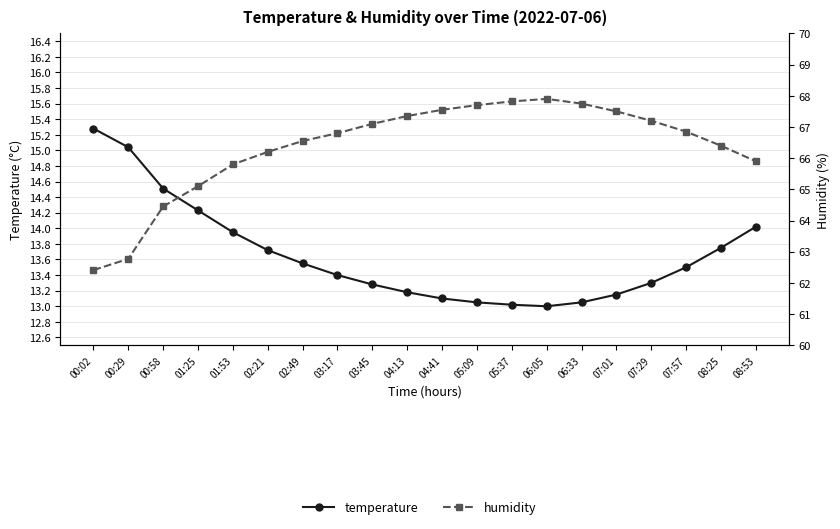

Is it true that humidity equals 95.9 at 04:41?

False